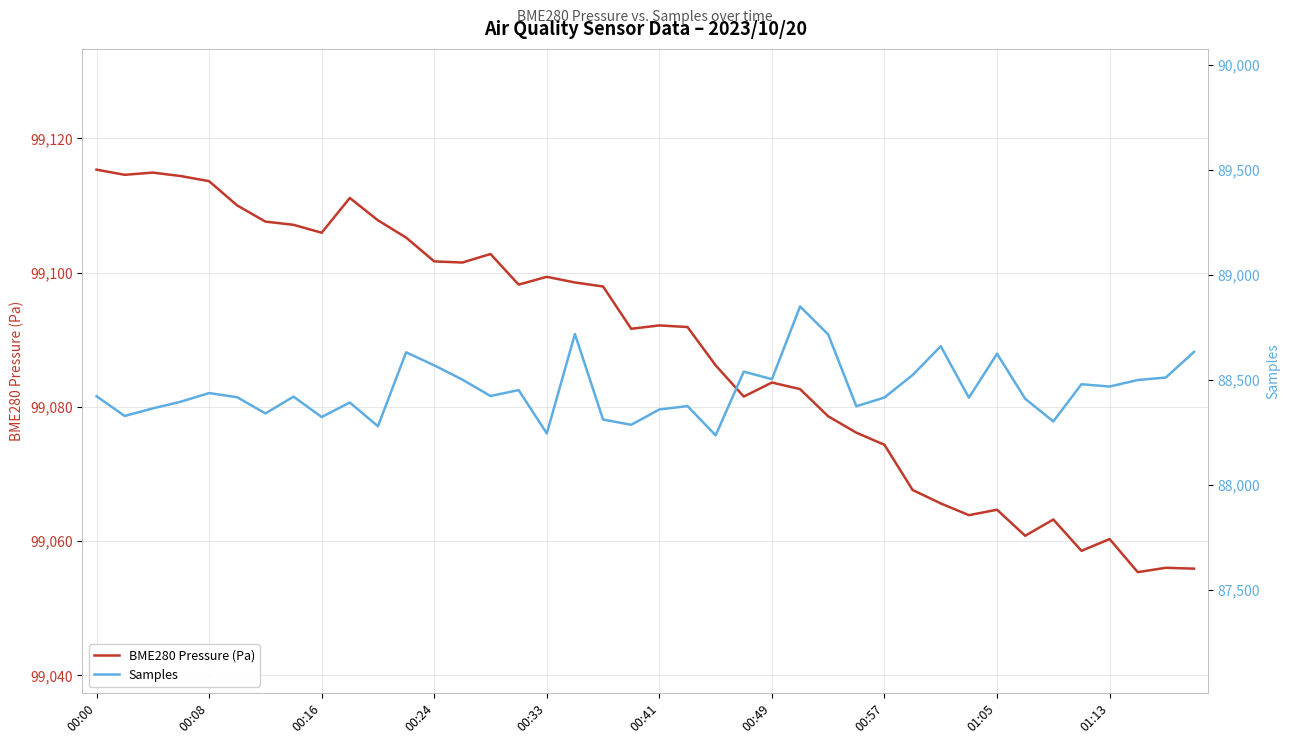

True or false: BME280 Pressure (Pa) and Samples cross at least once.

False